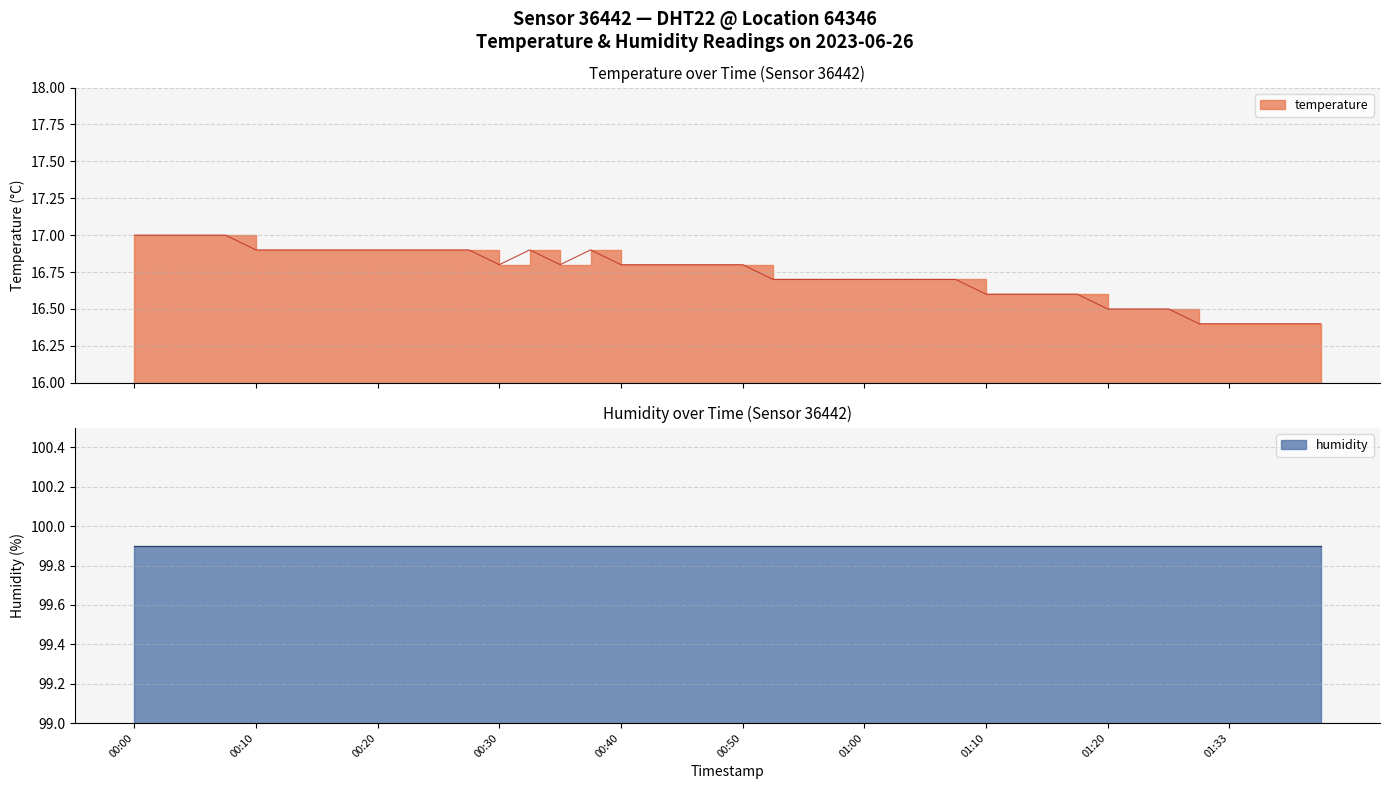

What is the minimum value shown in the chart?

16.4